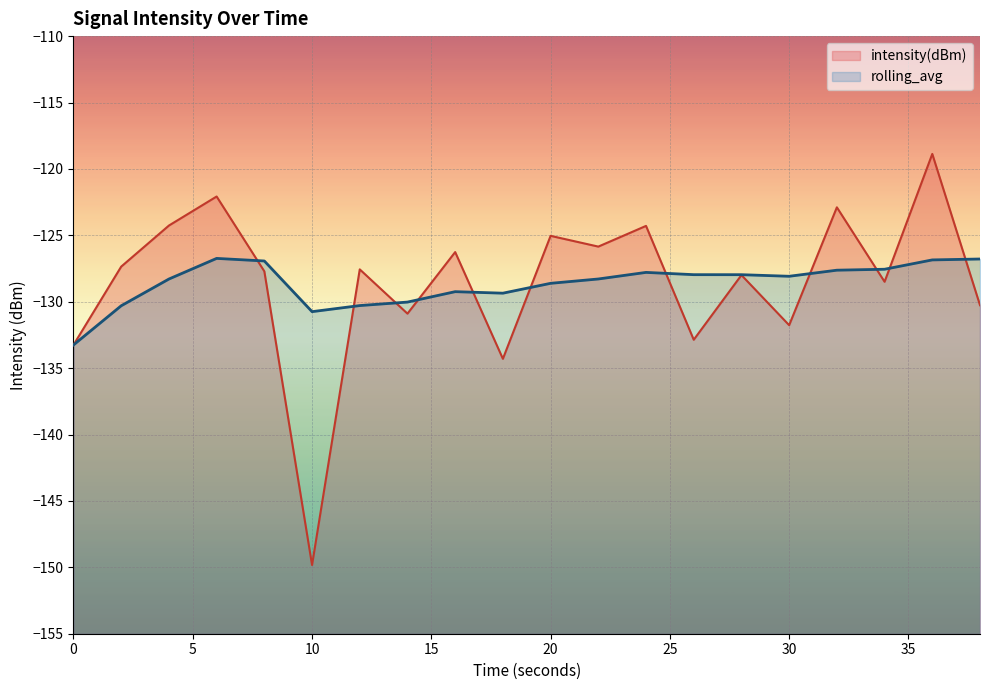

Reading left to right, what are all the values shown in this chart?

intensity(dBm): 0=-133.3	2=-127.4	4=-124.3	6=-122.1	8=-127.7	10=-149.8	12=-127.6	14=-130.9	16=-126.3	18=-134.3	20=-125.0	22=-125.8	24=-124.3	26=-132.9	28=-128.0	30=-131.8	32=-122.9	34=-128.5	36=-118.9	38=-130.3
rolling_avg: 0=-133.3	2=-130.3	4=-128.3	6=-126.7	8=-126.9	10=-130.7	12=-130.3	14=-130.0	16=-129.2	18=-129.4	20=-128.6	22=-128.3	24=-127.8	26=-128.0	28=-128.0	30=-128.1	32=-127.6	34=-127.6	36=-126.9	38=-126.8